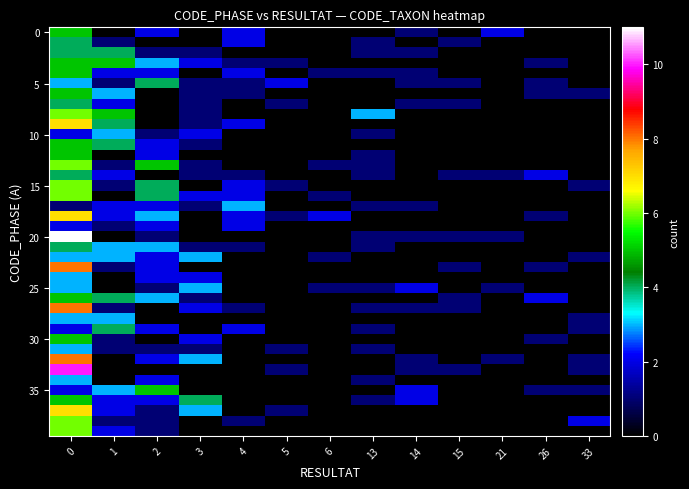

Between 0 and 1, which series saw the biggest shift?

20